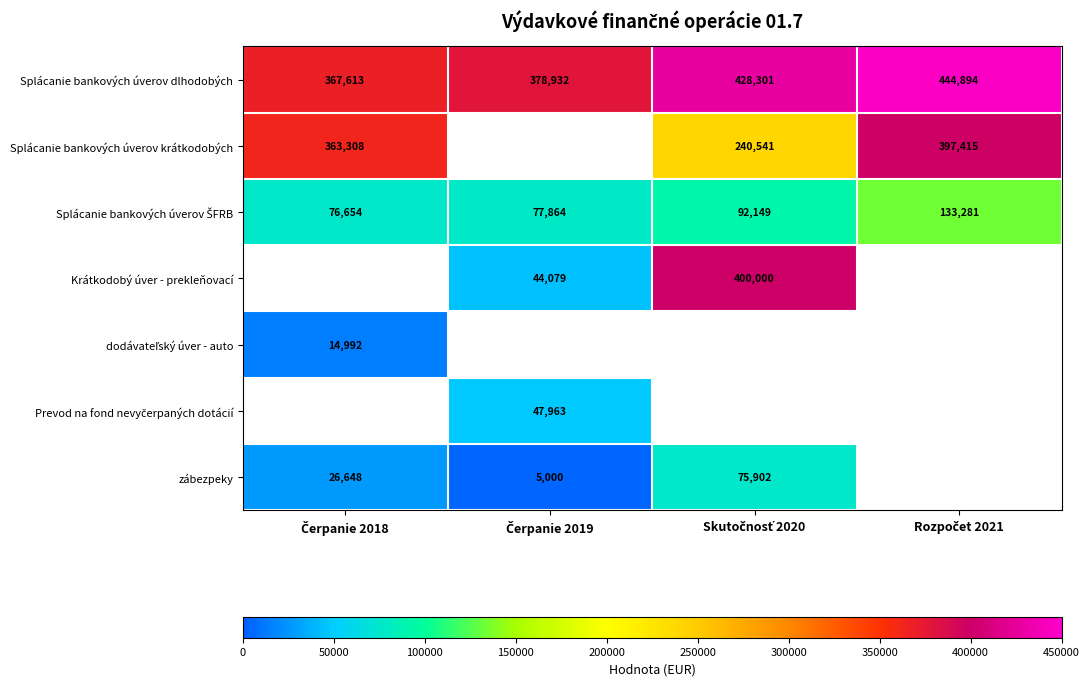

What is the sum of all Splácanie bankových úverov dlhodobých values?

1619740